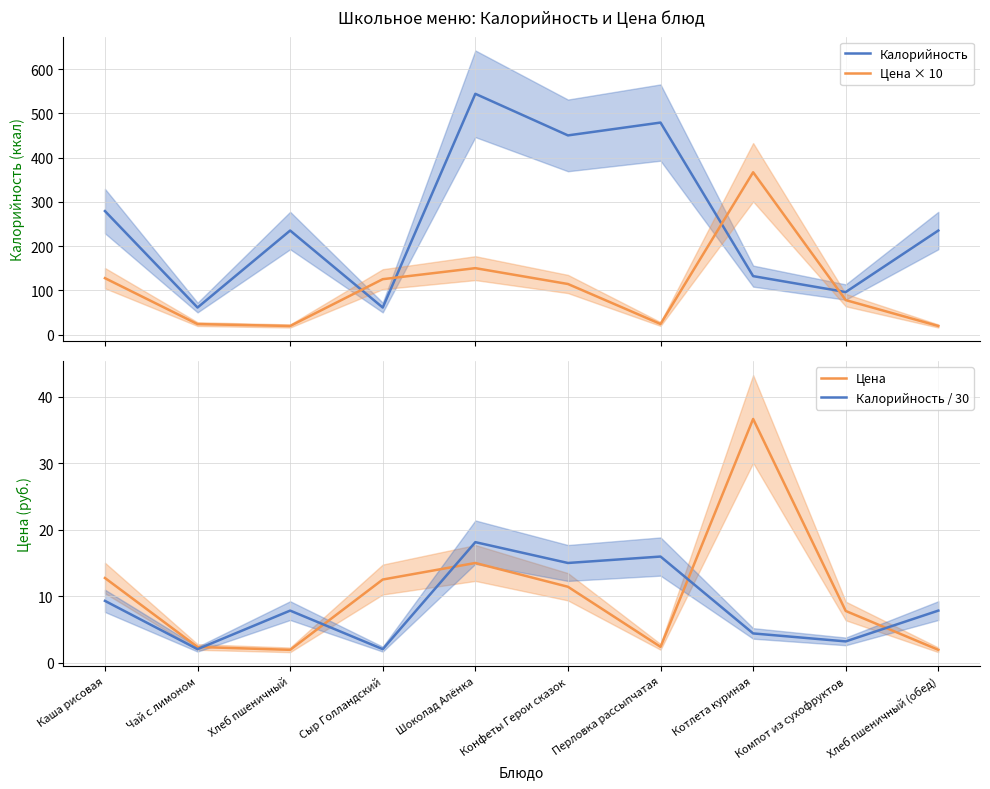

What is the greatest value displayed?

544.0